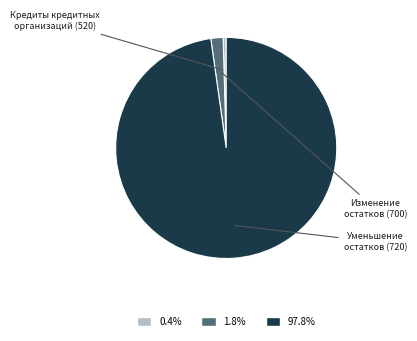

How many slices are in this pie chart?

3